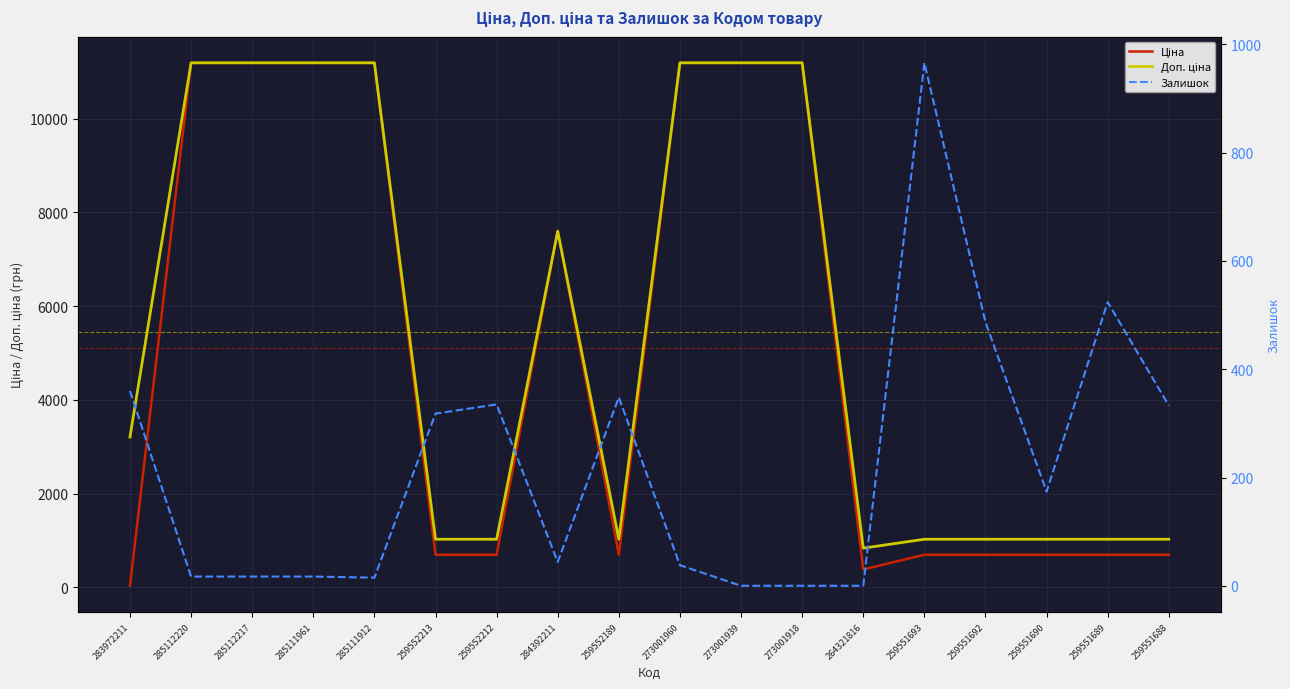

Is this an area chart (filled region under the line)?

No